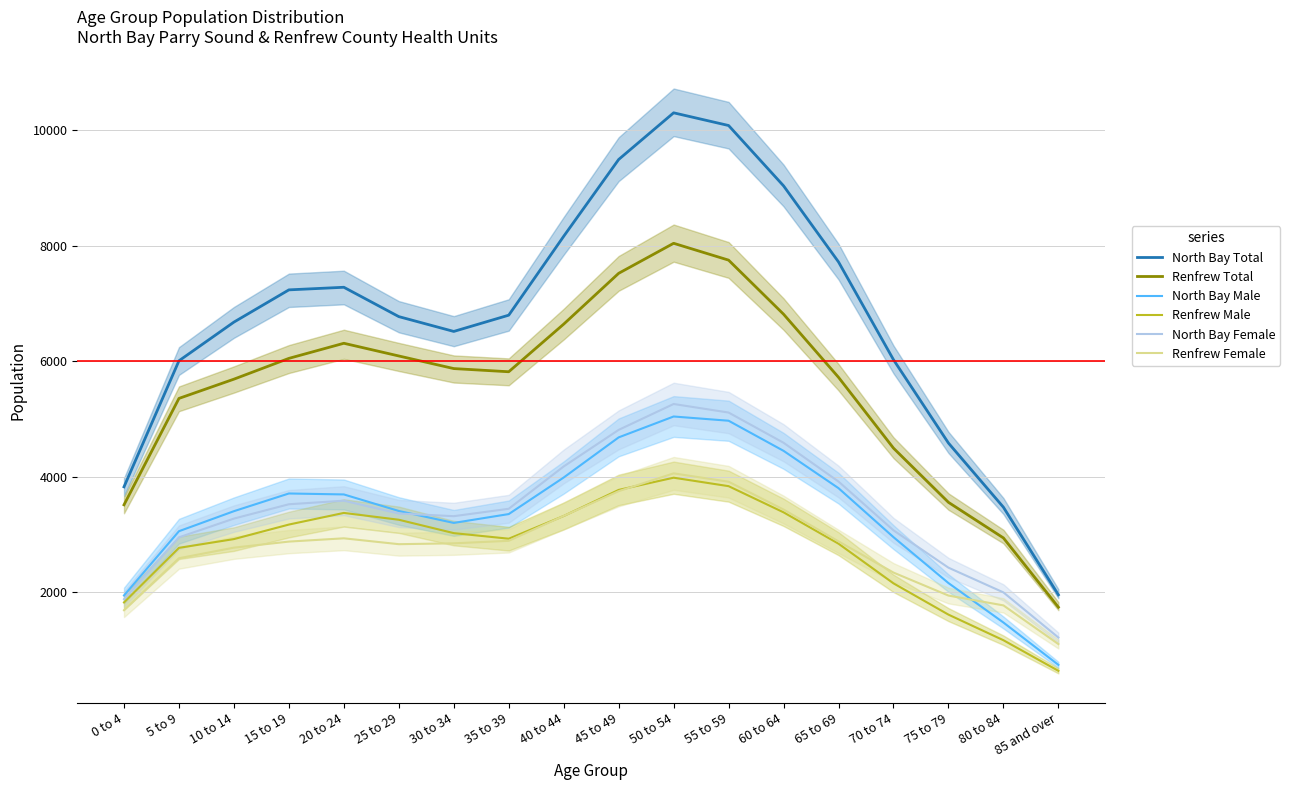

What is the approximate value of North Bay Female at 45 to 49?

4813.3